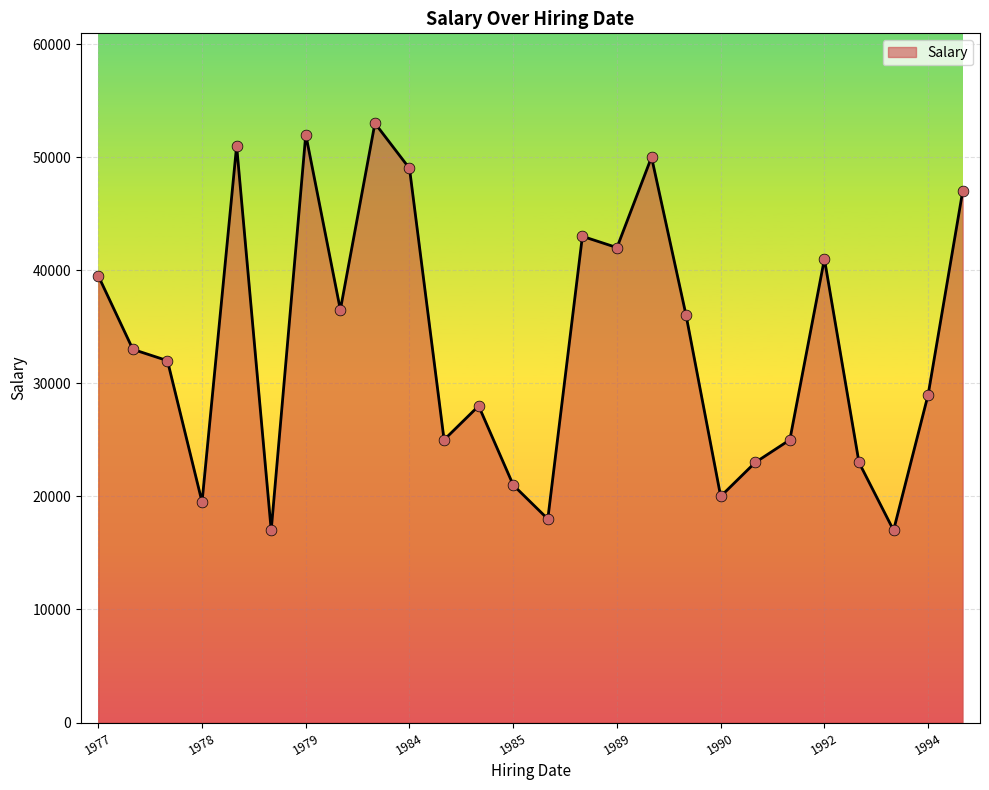

What is the greatest value displayed?

53000